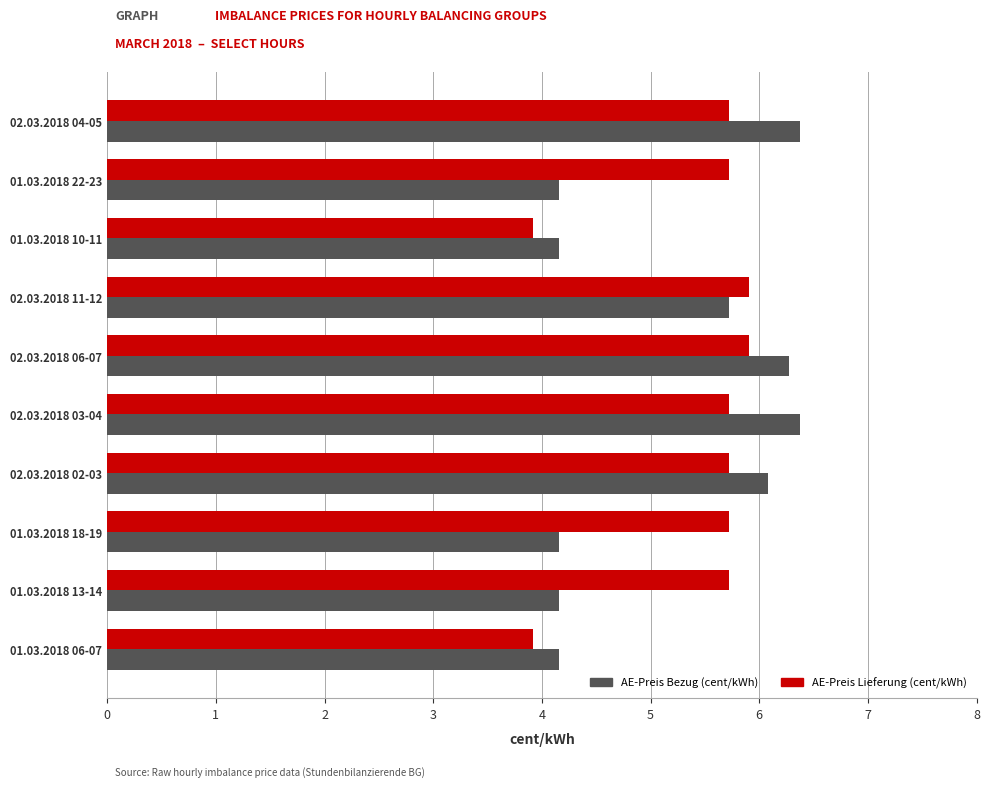

Rank the series by their maximum value, from lowest to highest.

AE-Preis Lieferung (cent/kWh), AE-Preis Bezug (cent/kWh)